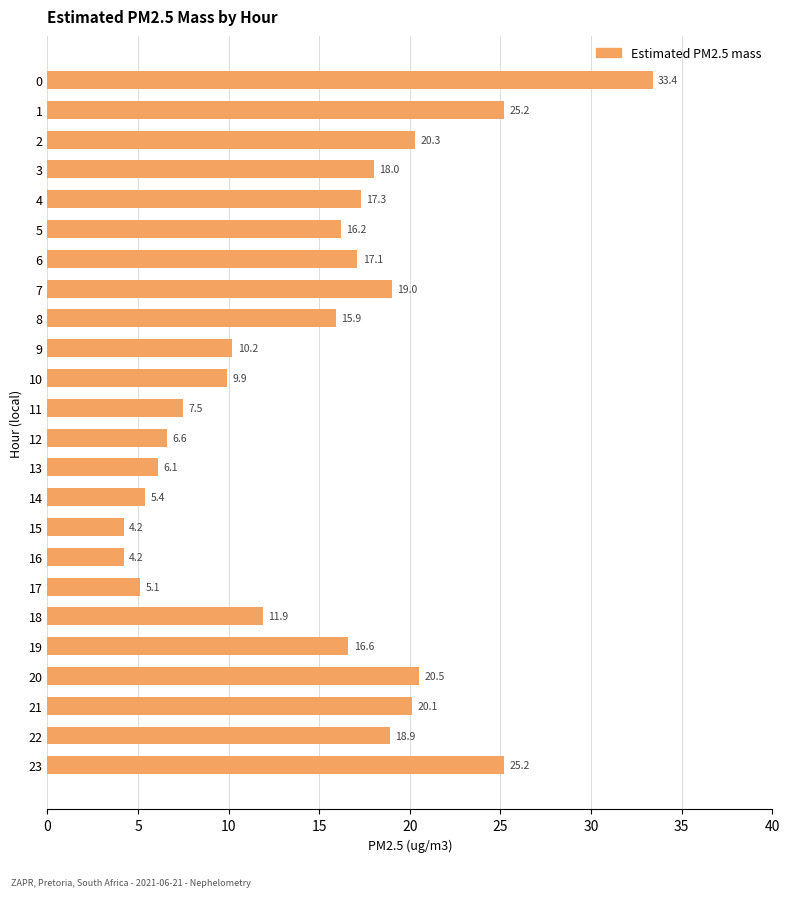

What is the difference between the values at 22 and 16?

14.7